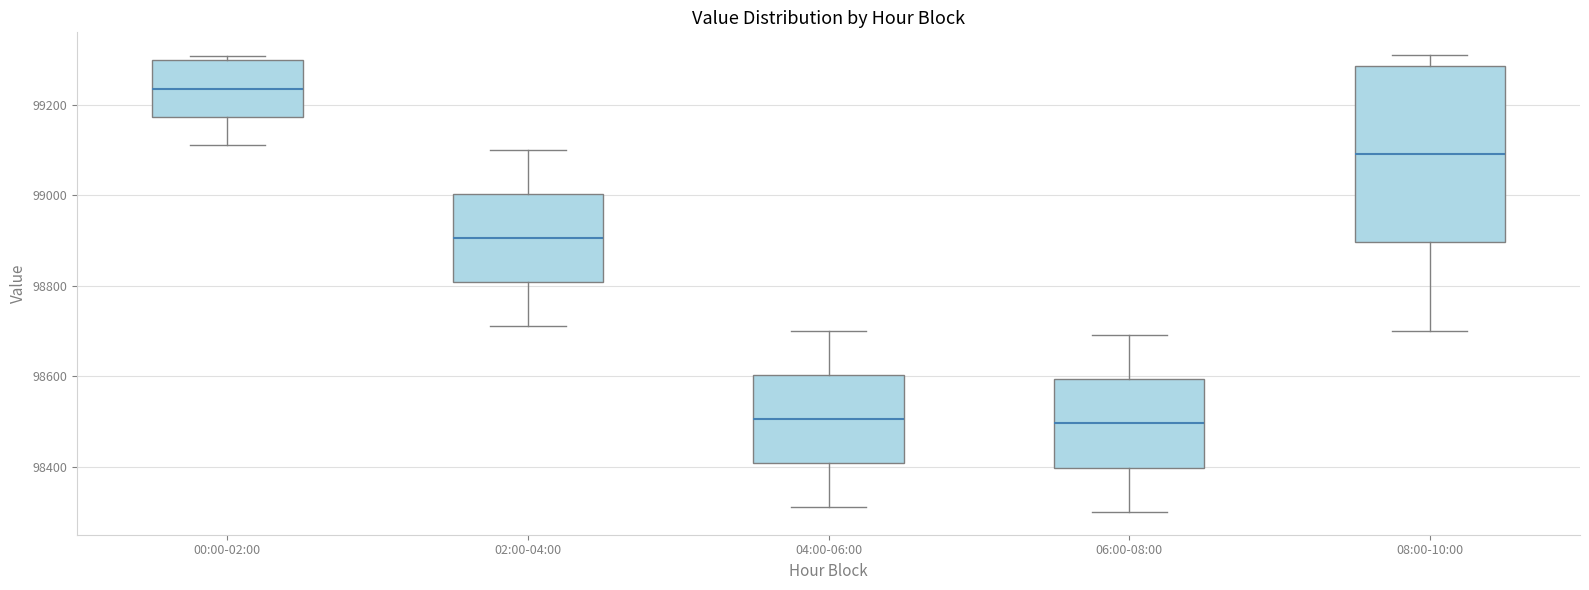

Which box's median line is the highest?

00:00-02:00